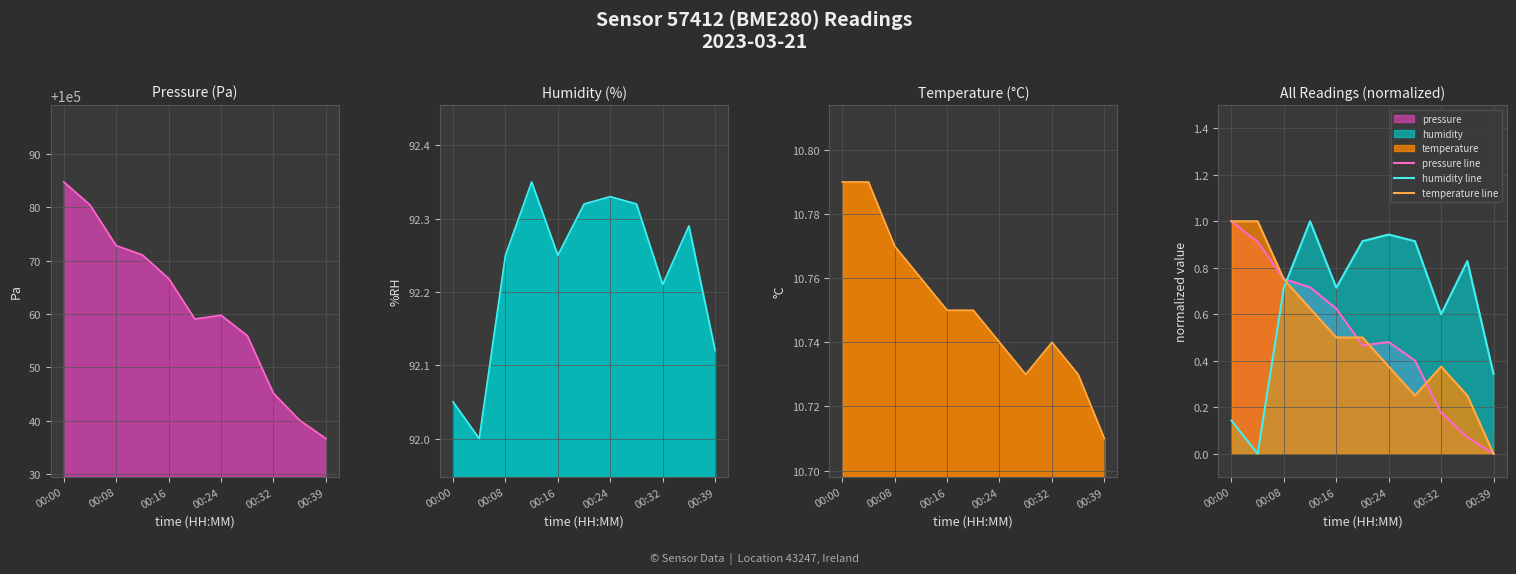

The value of temperature line at 00:16 is 0.3. True or false?

False